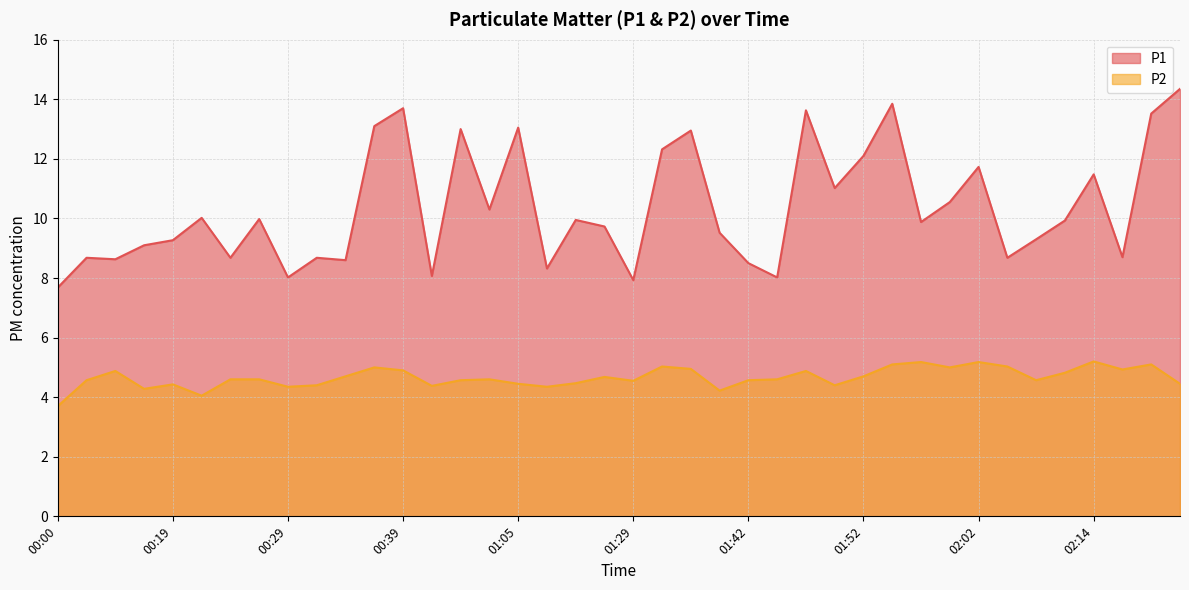

How many values in the P2 series exceed 4?

39